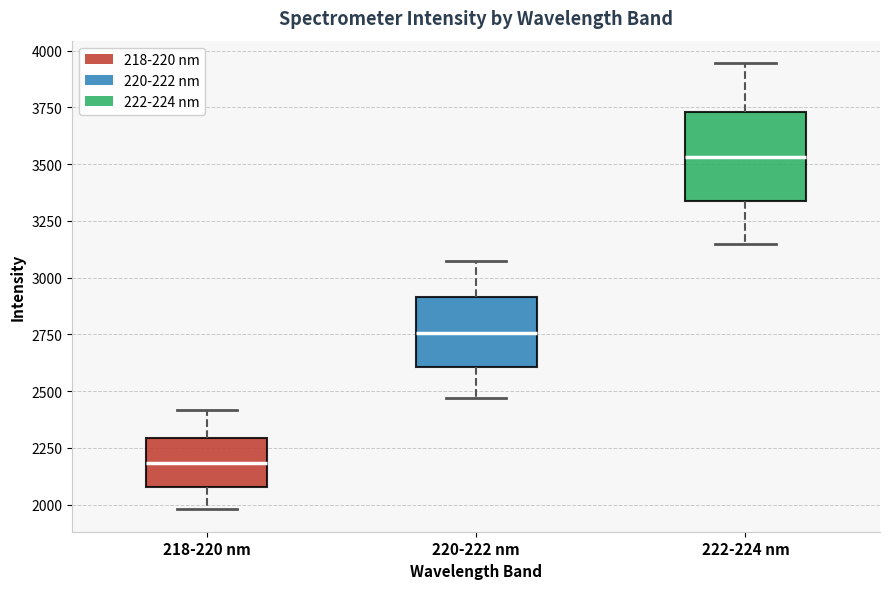

Reading left to right, transcribe this box plot: for each box, give where its median line is, the range the box spans, and where its two whiskers end, as read against the y-axis. The values are not printed on the chart, so give them approximately, as read against the axis.

218-220 nm: median 2200, box 2100 to 2300, whiskers 2000 to 2400
220-222 nm: median 2750, box 2600 to 2900, whiskers 2450 to 3050
222-224 nm: median 3550, box 3350 to 3750, whiskers 3150 to 3950